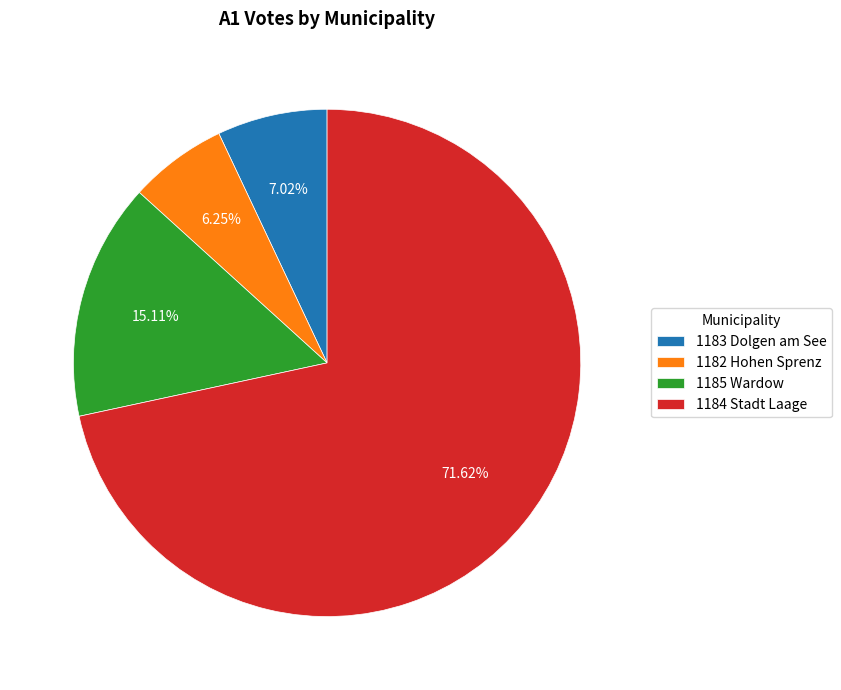

Which category accounts for the majority?

1184 Stadt Laage